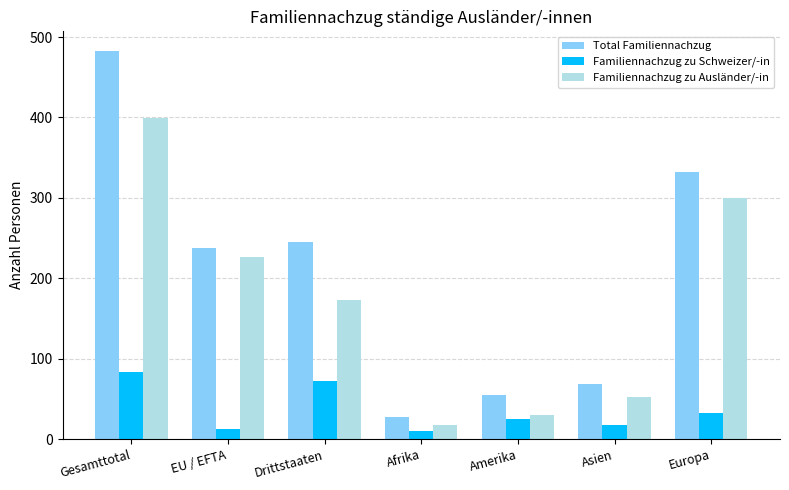

Which series has the largest total across all categories?

Total Familiennachzug